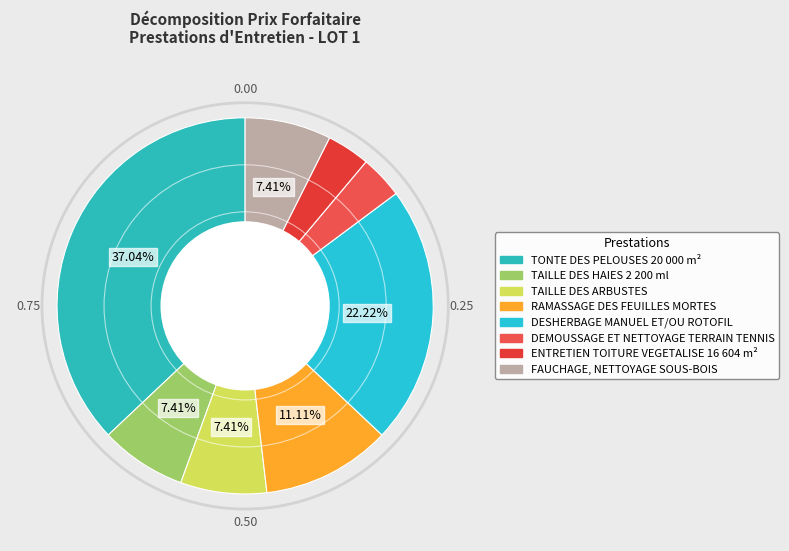

Count the number of slices in the pie.

8